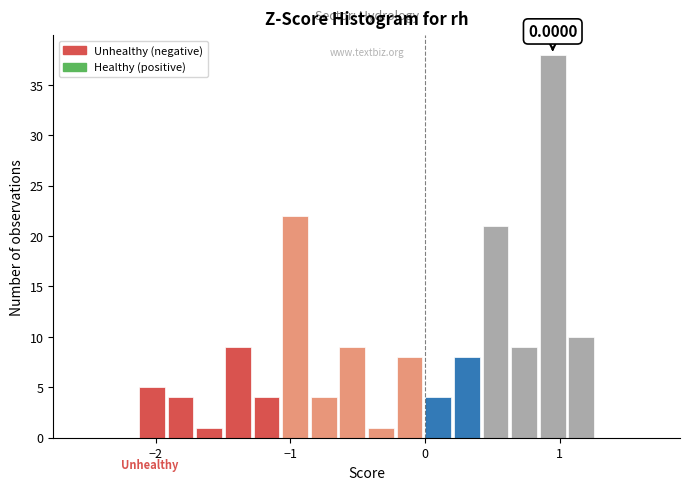

Read against the x-axis, roughly where is the centre of the tallest bar?

0.9